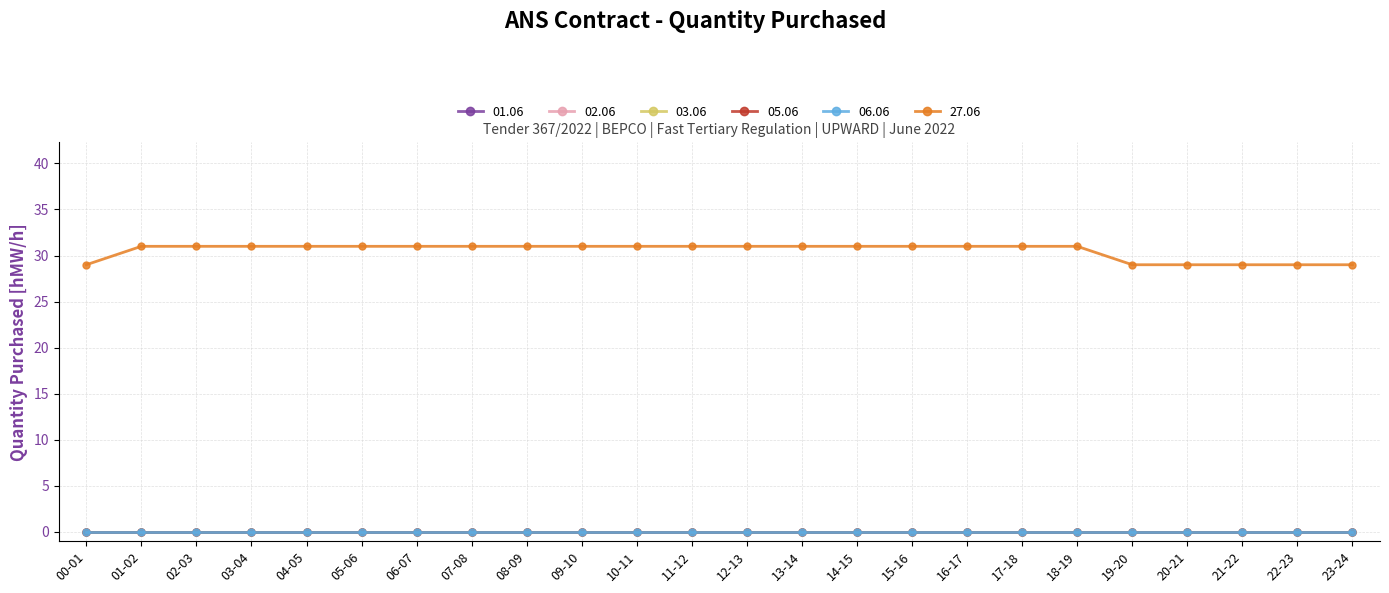

Rank the series by their maximum value, from lowest to highest.

01.06, 02.06, 03.06, 05.06, 06.06, 27.06